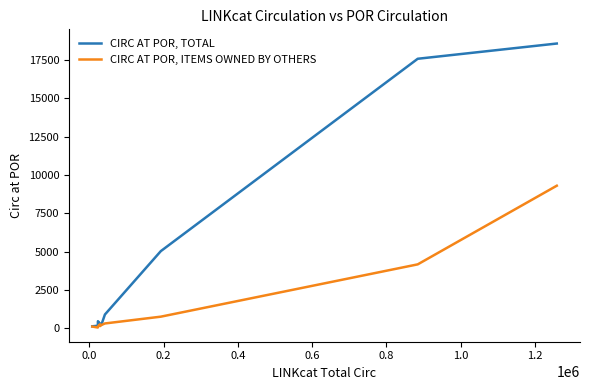

What is the greatest value displayed?

18572